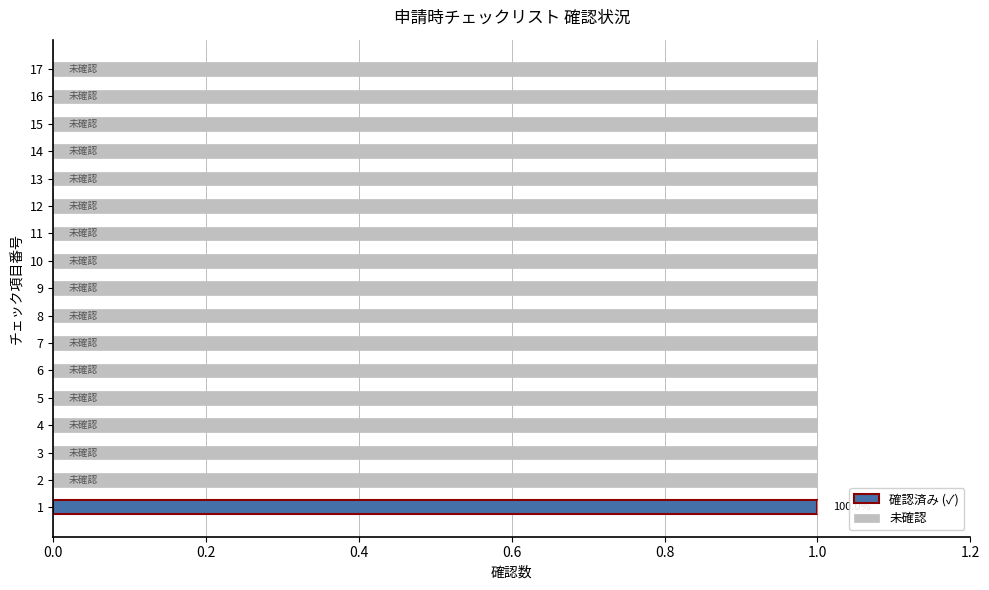

How many series are shown in this chart?

2